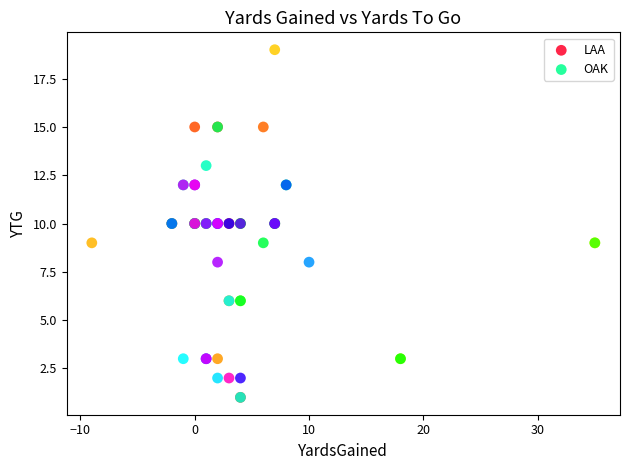

Which series has the largest Y range (max minus min)?

LAA